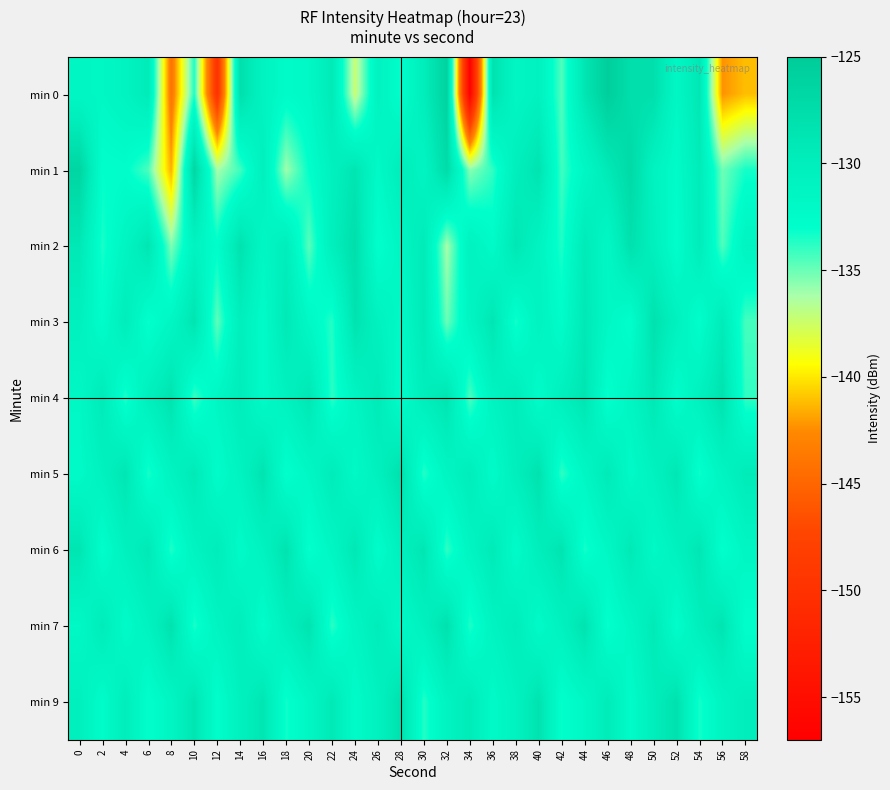

Which series has the largest range (max minus min)?

min 0